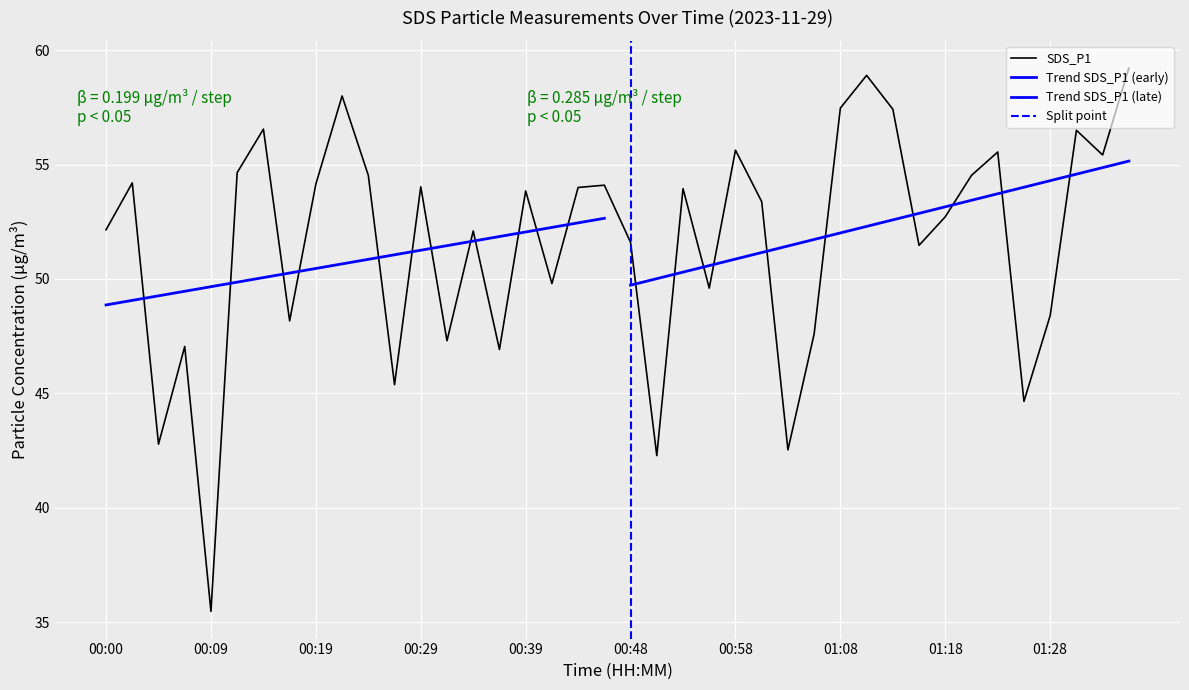

What is the average value?

51.6